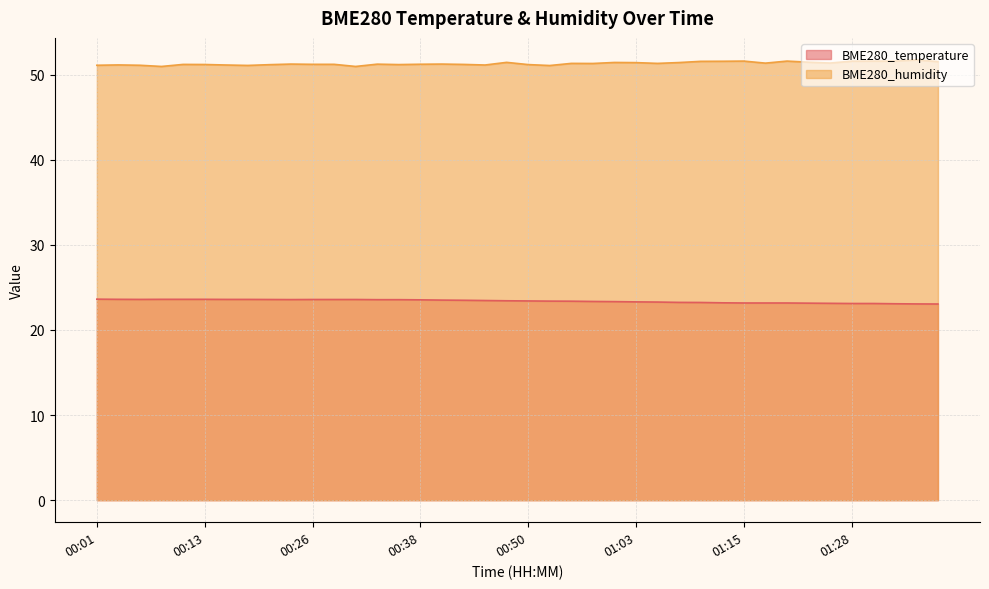

At which category does the chart reach its peak across all series?

01:36